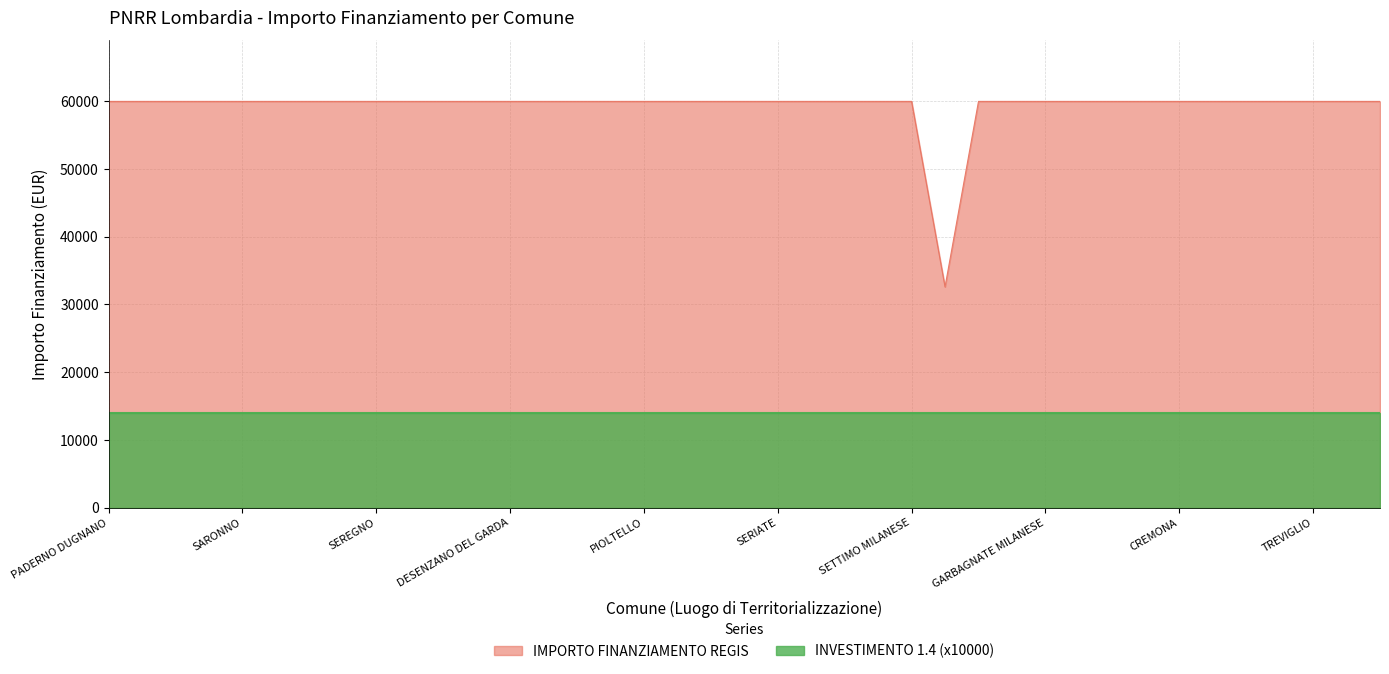

What is the average value?

59264